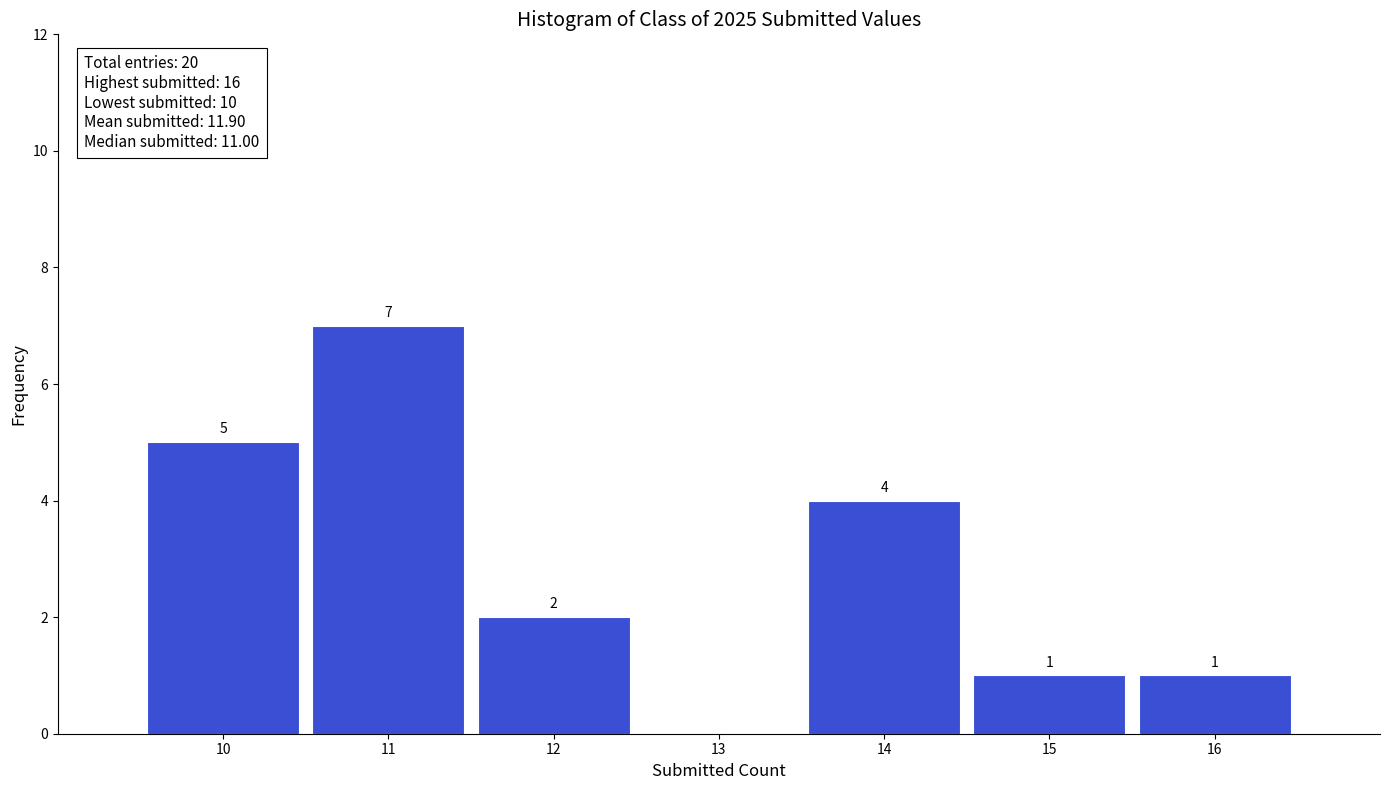

Which range on the x-axis has the tallest bar?

10.5 to 11.5